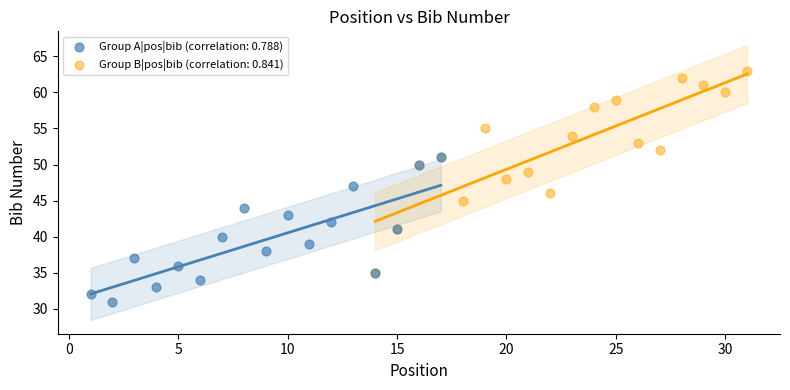

What are all the series names shown in the legend?

Group A|pos|bib (correlation: 0.788), Group B|pos|bib (correlation: 0.841)